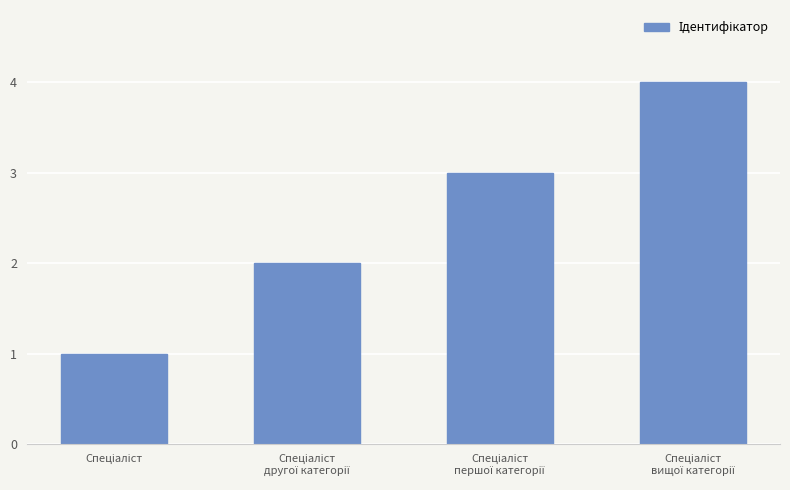

What is the maximum value shown in the chart?

4